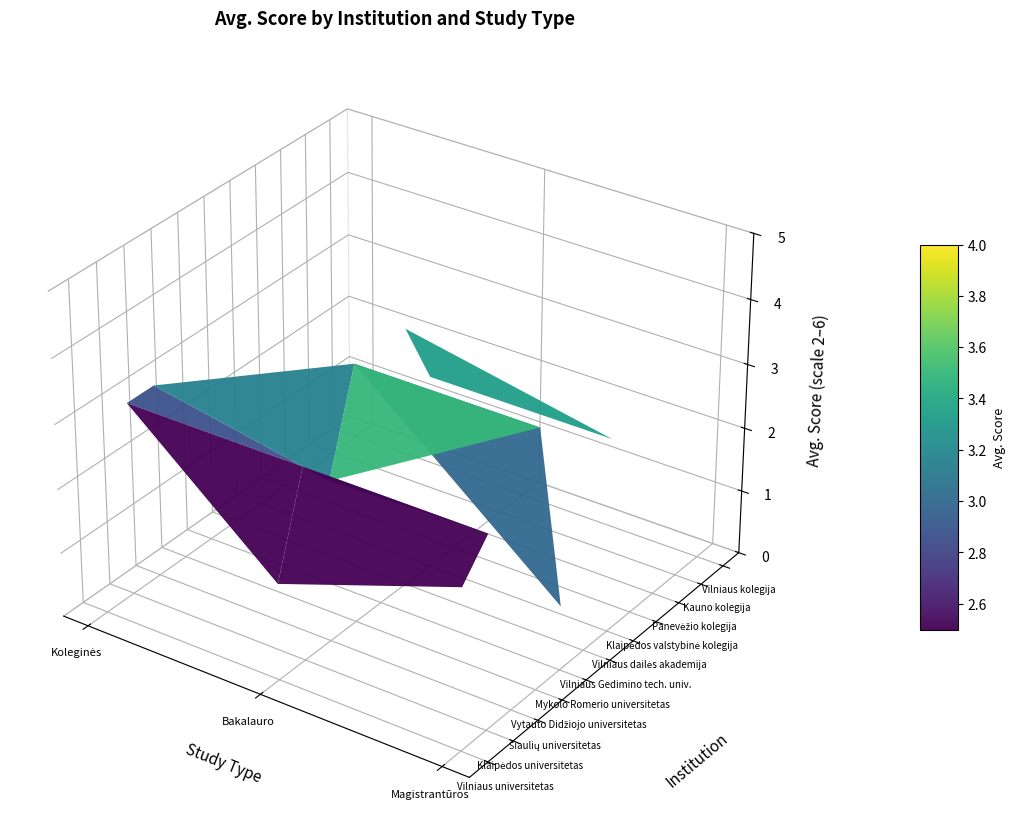

True or false: Klaipėdos valstybinė kolegija has a value of -1 at Magistrantūros studijos.

False